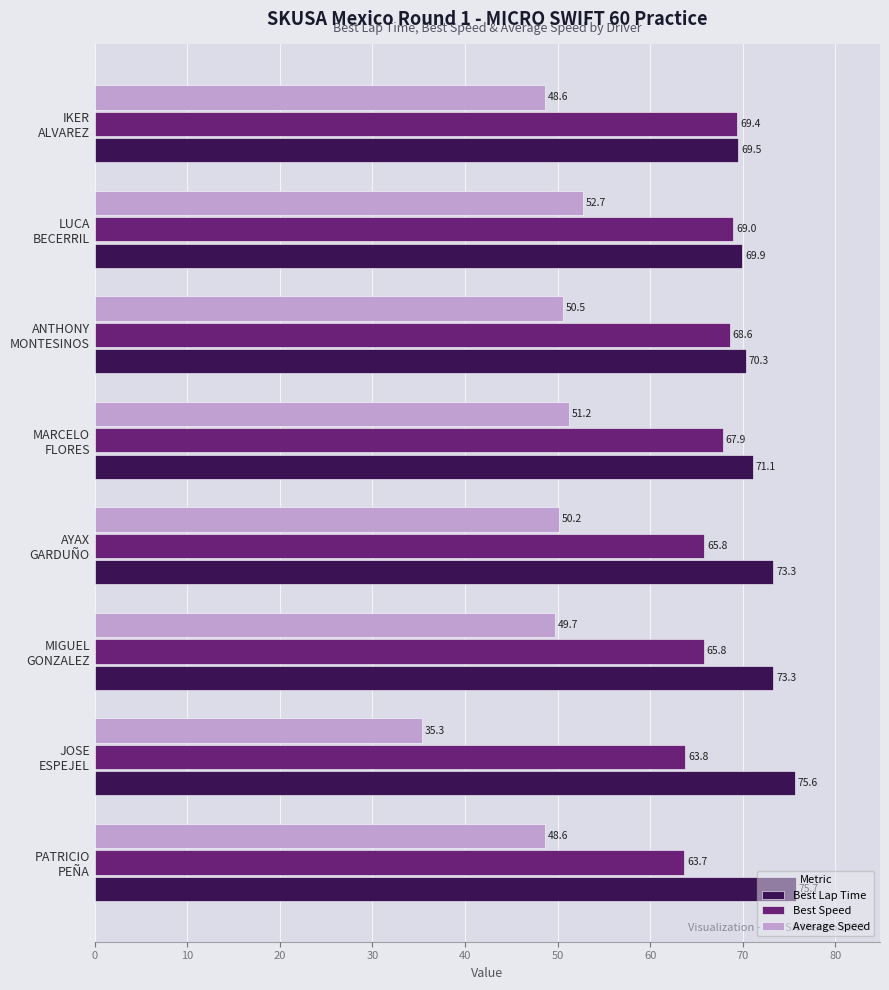

List the series in order of their peak value, highest first.

Best Lap Time, Best Speed, Average Speed